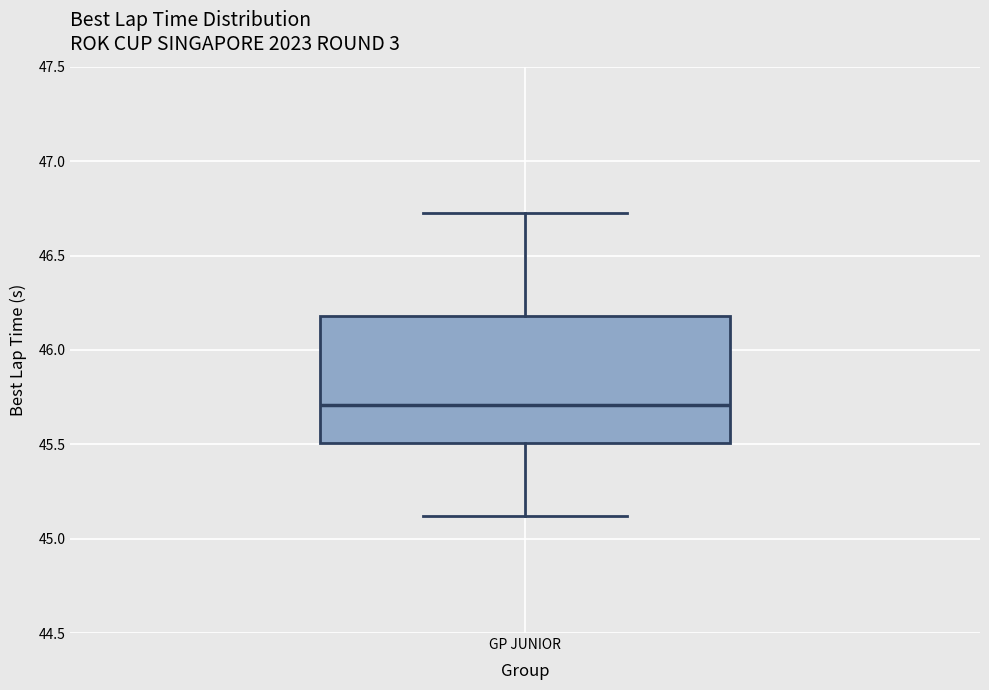

Transcribe this box plot: give where the median line is, the range the box spans, and where the two whiskers end, as read against the y-axis. The values are not printed on the chart, so give them approximately, as read against the axis.

median 45.70, box 45.50 to 46.20, whiskers 45.10 to 46.75